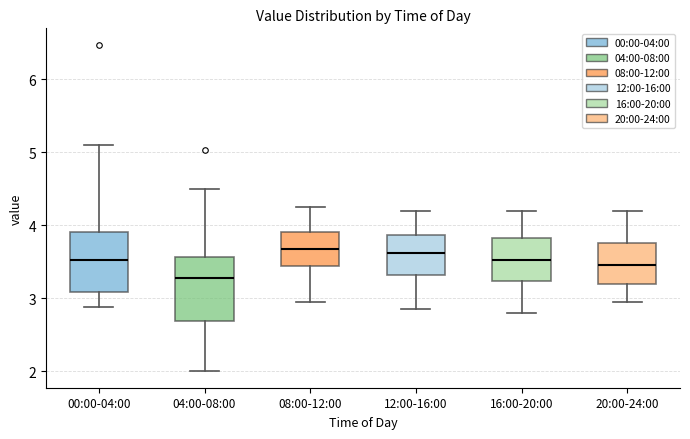

Reading left to right, transcribe this box plot: for each box, give where its median line is, the range the box spans, and where its two whiskers end, as read against the y-axis. The values are not printed on the chart, so give them approximately, as read against the axis.

00:00-04:00: median 3.5, box 3.1 to 3.9, whiskers 2.9 to 5.1
04:00-08:00: median 3.3, box 2.7 to 3.6, whiskers 2.0 to 4.5
08:00-12:00: median 3.7, box 3.4 to 3.9, whiskers 3.0 to 4.3
12:00-16:00: median 3.6, box 3.3 to 3.9, whiskers 2.9 to 4.2
16:00-20:00: median 3.5, box 3.2 to 3.8, whiskers 2.8 to 4.2
20:00-24:00: median 3.5, box 3.2 to 3.8, whiskers 3.0 to 4.2